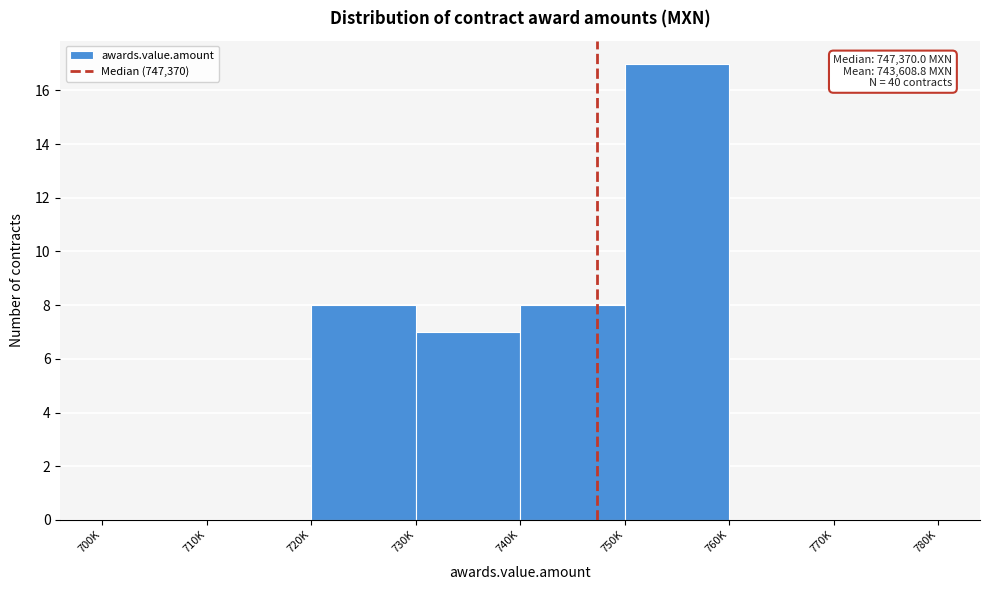

Reading right to left, list all the values displayed in this chart.

770K=0	760K=0	750K=17	740K=8	730K=7	720K=8	710K=0	700K=0